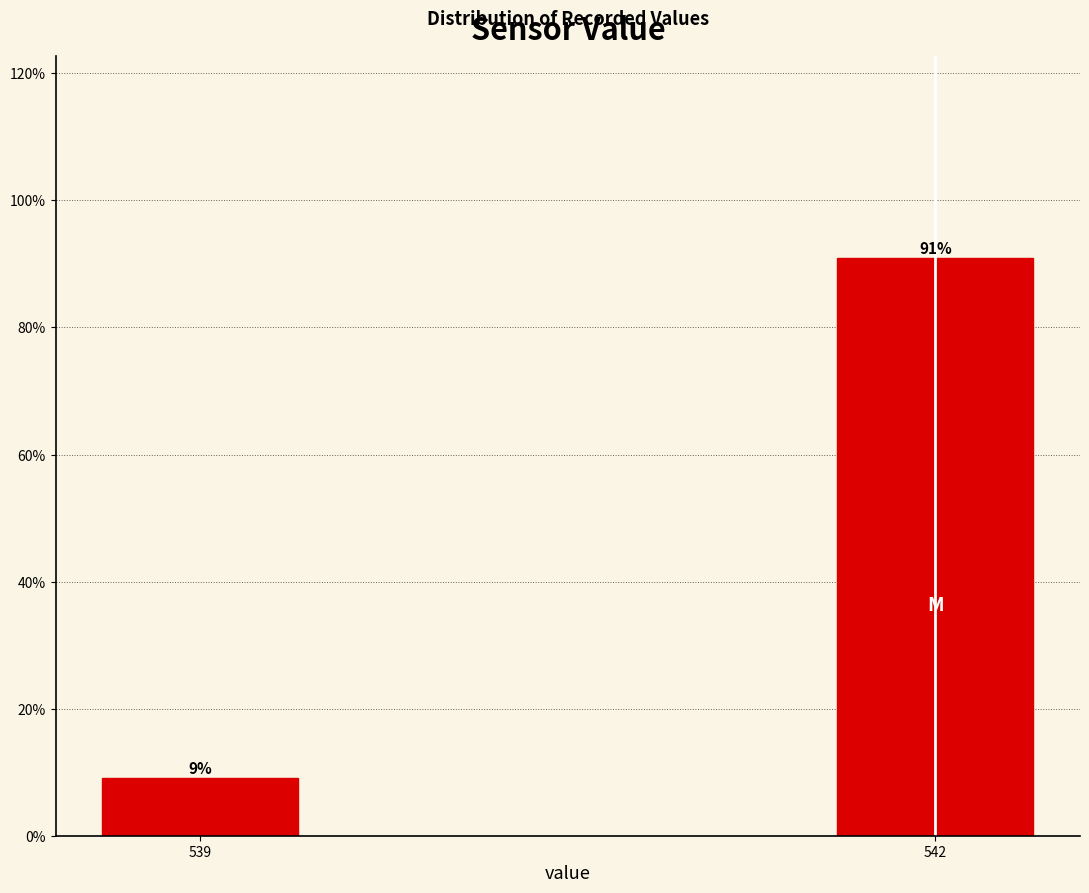

Is it true that the value at 542 is 90.9?

True